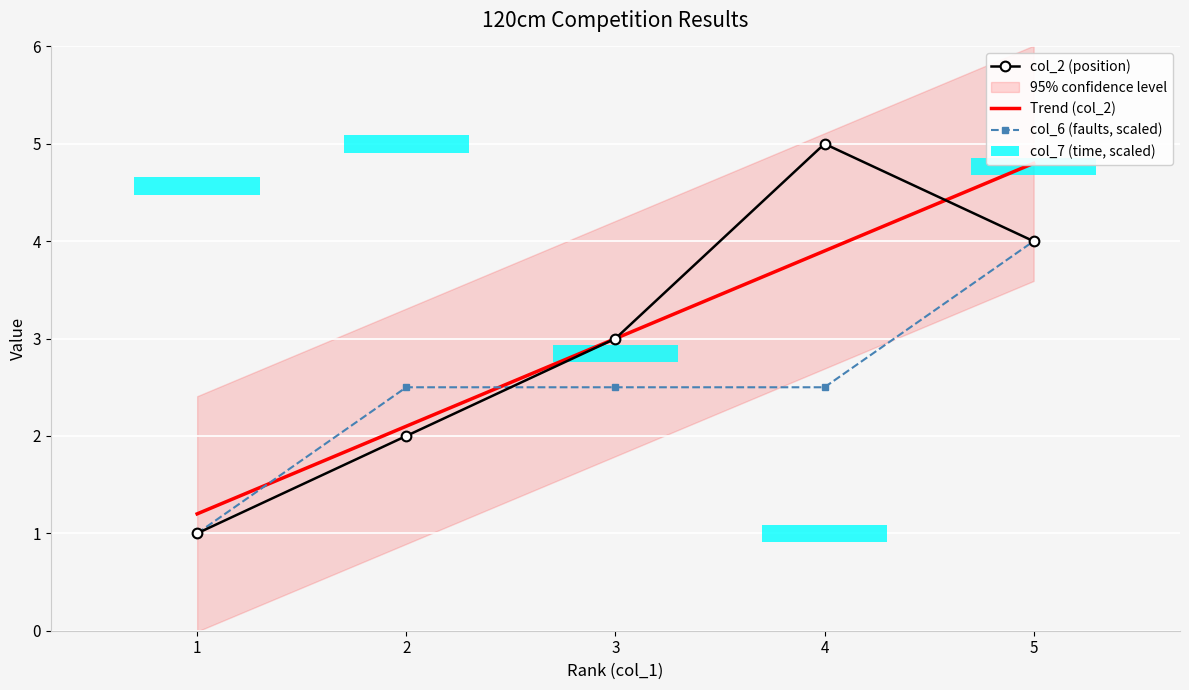

Rank the series by their average value, from lowest to highest.

col_6, col_2